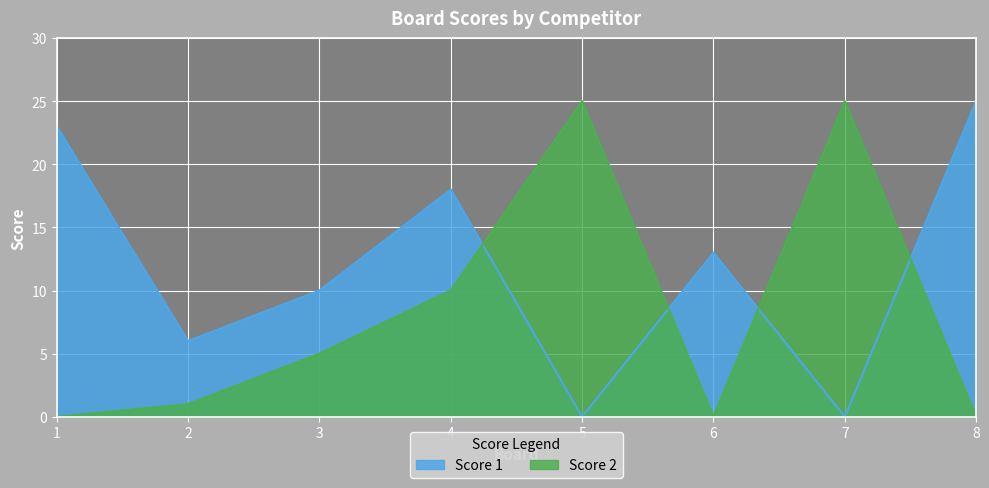

Where is the first local minimum for Score 1?

2